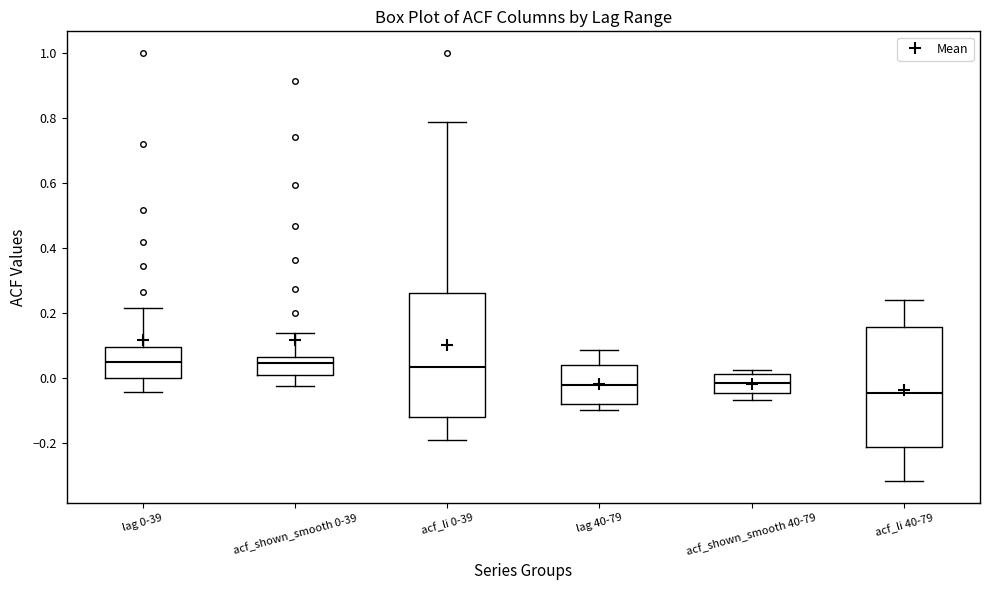

Reading left to right, read every box against the y-axis: the position of its median line, the range the box covers, and the ends of its whiskers. The values are not printed on the chart, so give them approximately, as read against the axis.

lag 0-39: median 0.06, box 0.00 to 0.10, whiskers -0.04 to 0.22
acf_shown_smooth 0-39: median 0.04, box 0.00 to 0.06, whiskers -0.02 to 0.14
acf_li 0-39: median 0.04, box -0.12 to 0.26, whiskers -0.18 to 0.78
lag 40-79: median -0.02, box -0.08 to 0.04, whiskers -0.10 to 0.08
acf_shown_smooth 40-79: median -0.02, box -0.04 to 0.02, whiskers -0.06 to 0.02 (just above the box's upper edge)
acf_li 40-79: median -0.04, box -0.22 to 0.16, whiskers -0.32 to 0.24